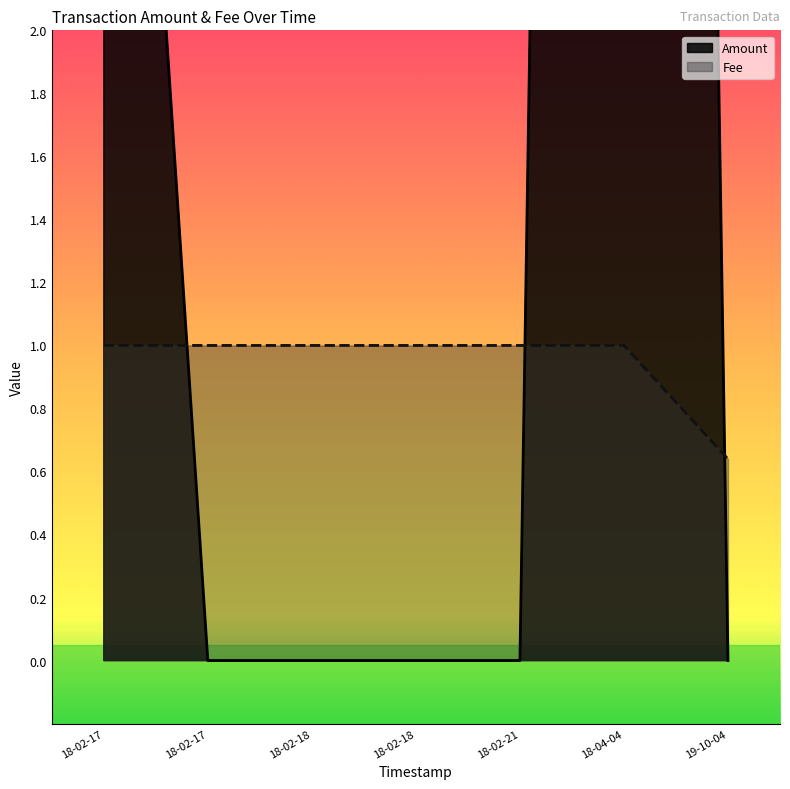

Which series has the largest total across all categories?

Amount